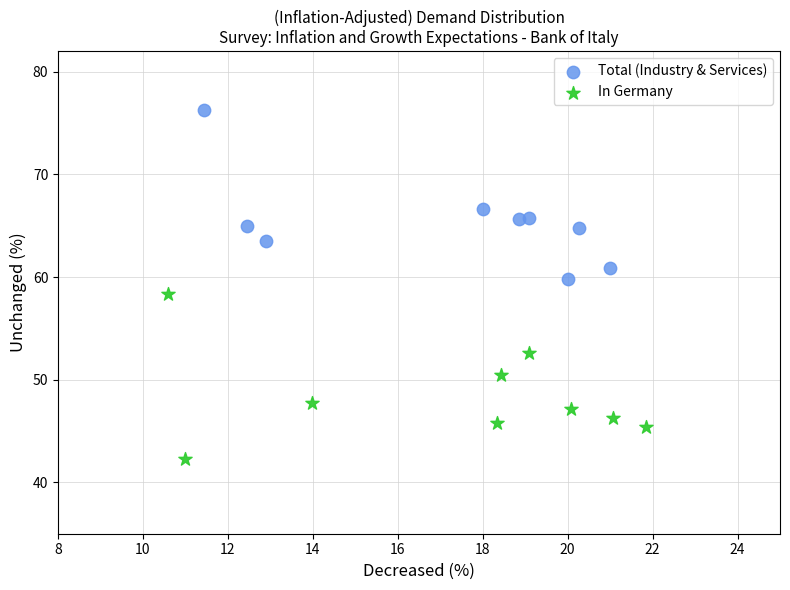

What are all the series names shown in the legend?

Total (Industry & Services), In Germany